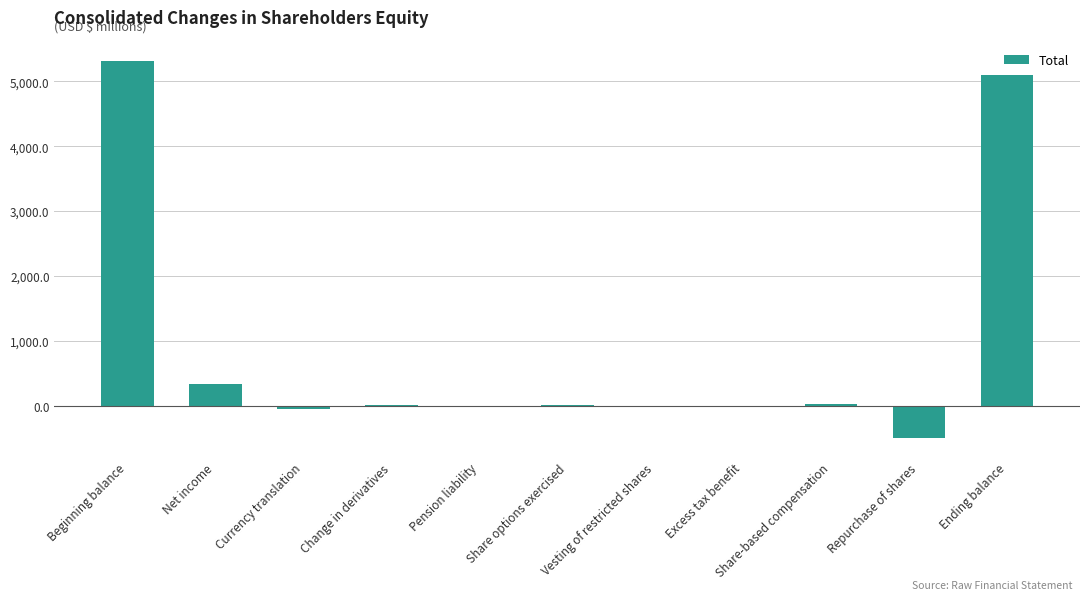

What is the maximum value shown in the chart?

5311.2